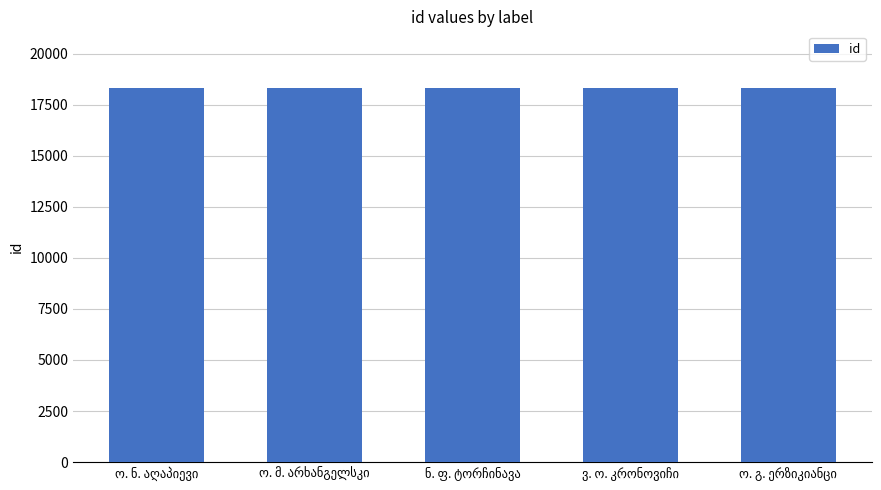

Count the number of categories in the chart.

5